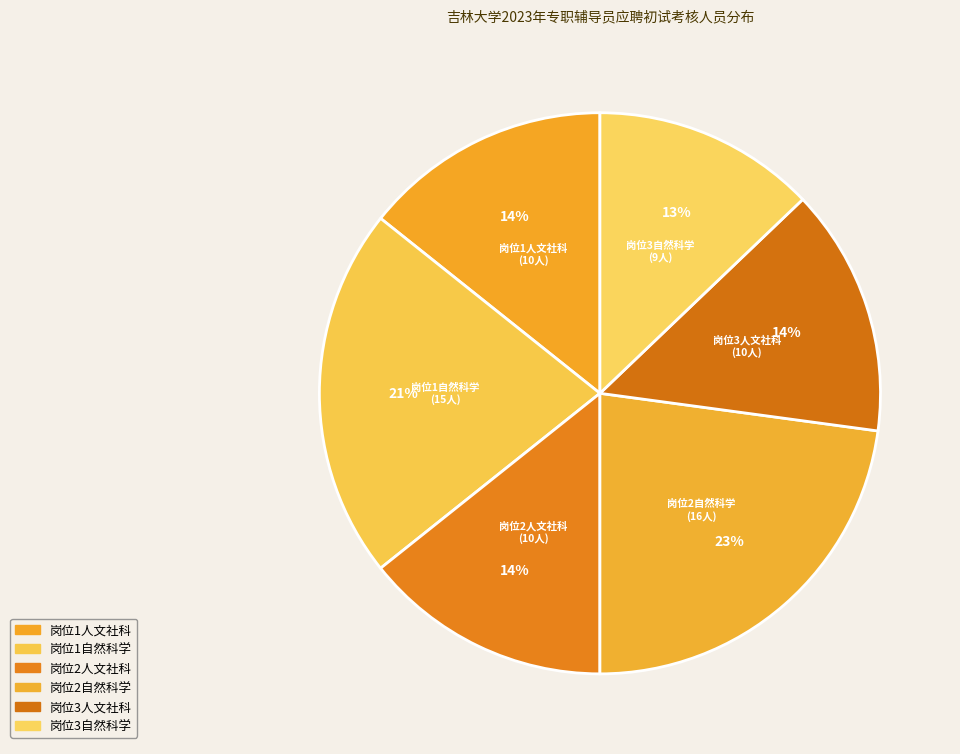

The 岗位3自然科学 slice represents 13% of the pie. True or false?

True